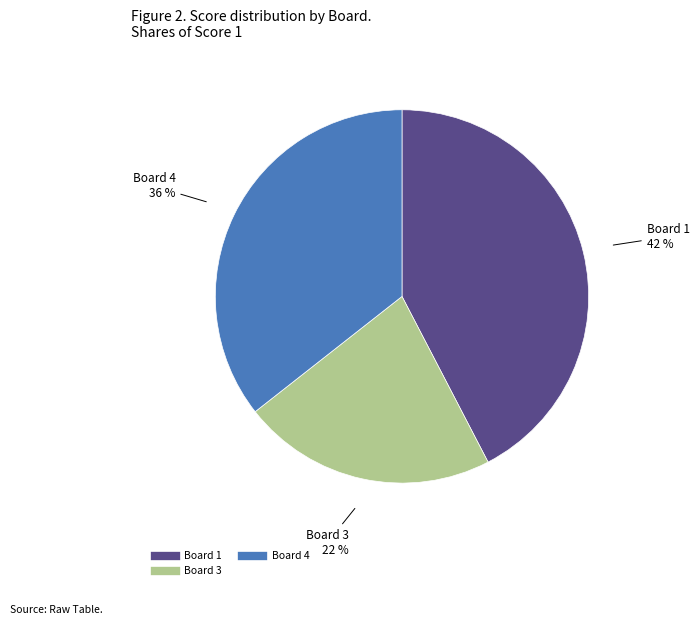

Does any single category account for the majority?

No